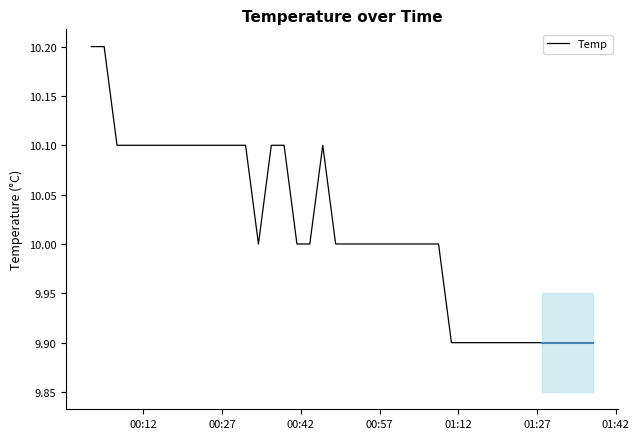

What is the smallest value displayed?

9.9